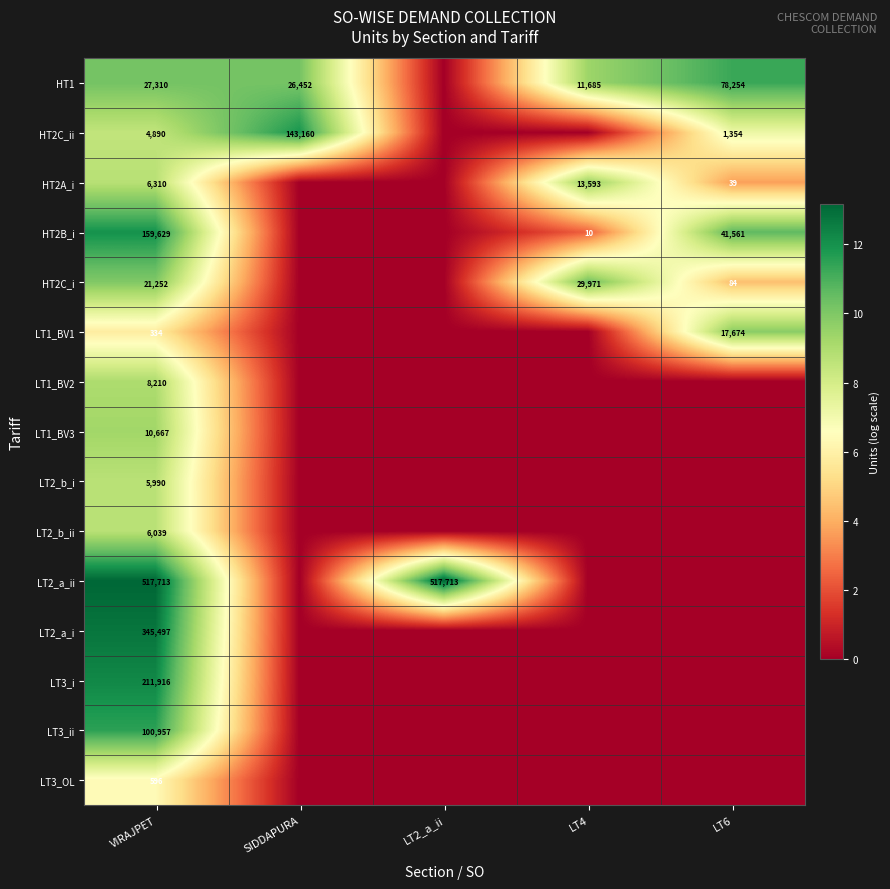

What is the difference between the highest and lowest values at VIRAJPET?

517379